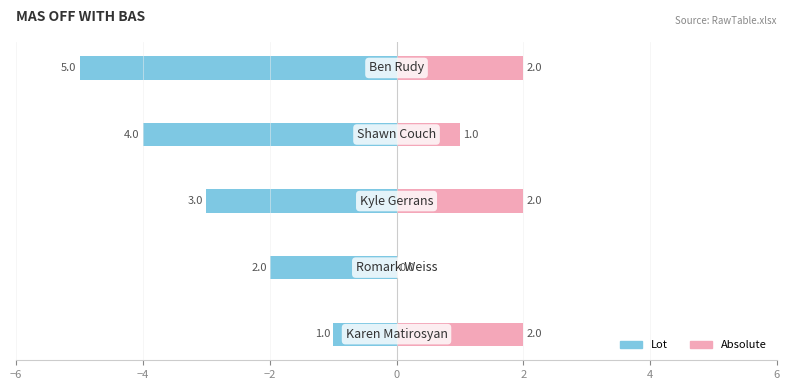

Does the chart contain any negative values?

Yes